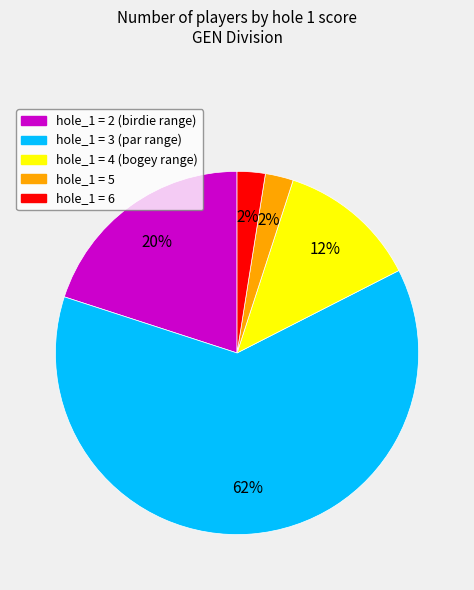

Combined, do hole_1 = 6 and hole_1 = 5 account for over 50%?

No